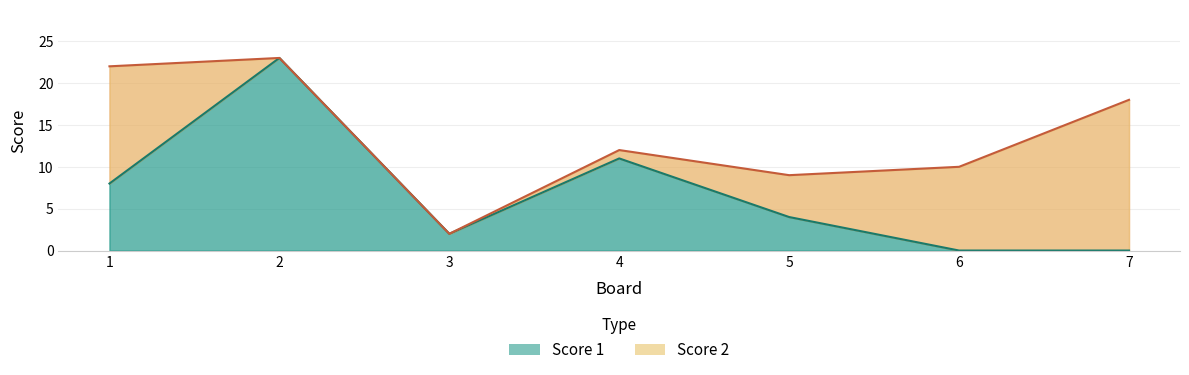

True or false: the data shows 1 at 3.

False